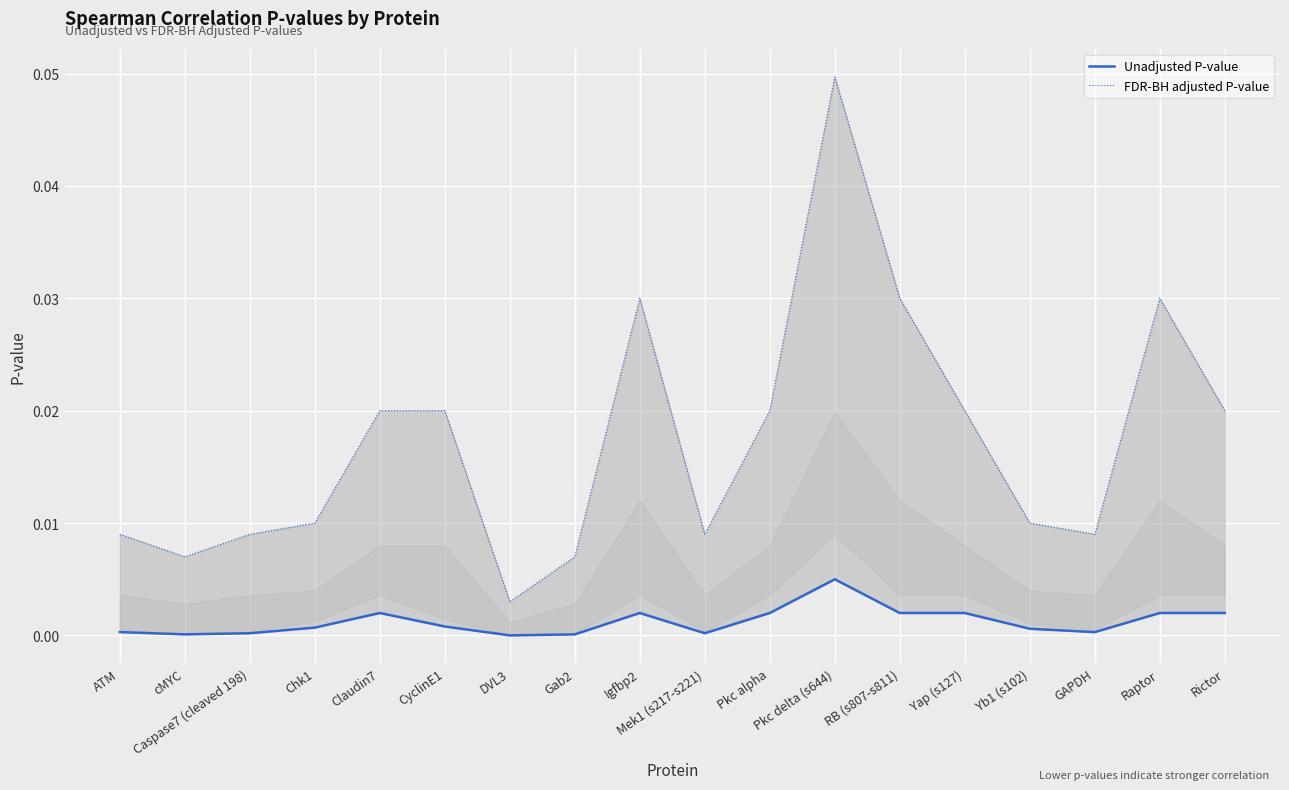

Is the value of FDR-BH adjusted P-value at ATM greater than the value of Unadjusted P-value at Chk1?

Yes